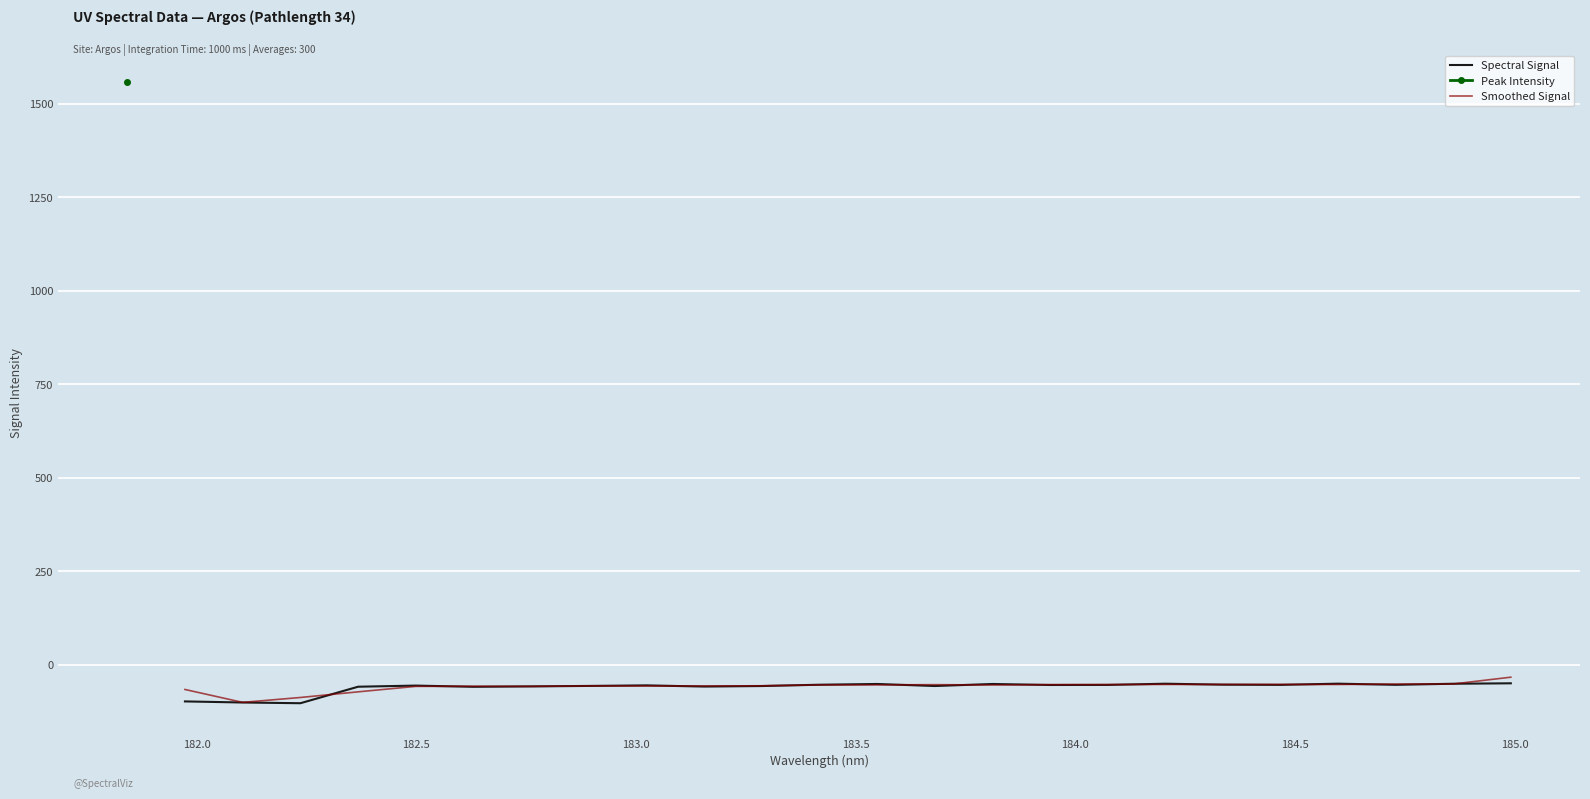

Which series has the largest range (max minus min)?

Smoothed Signal